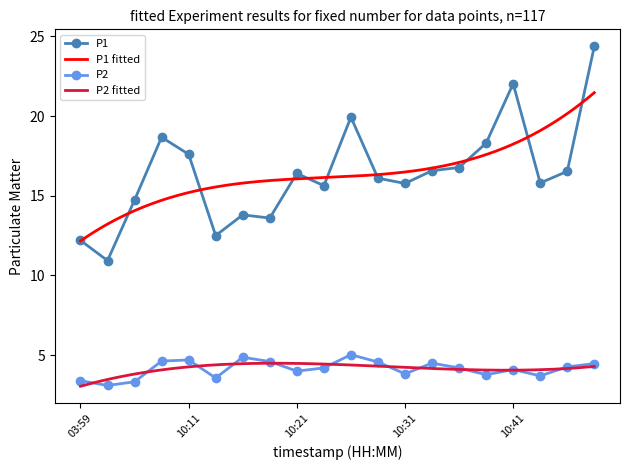

What is the difference between the highest and lowest values at 10:33?

12.1